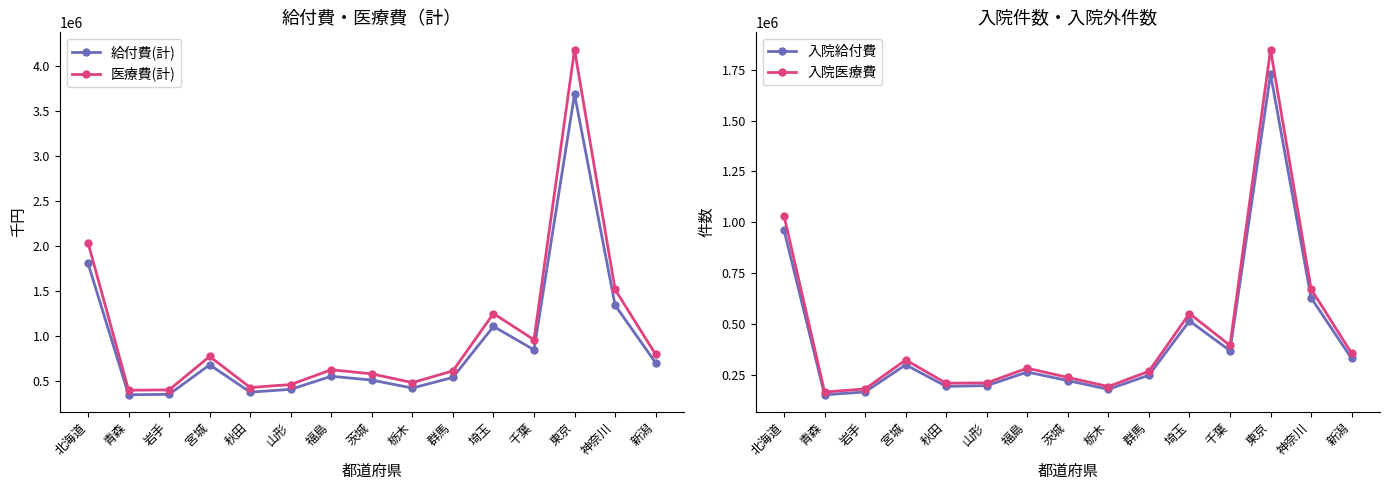

Which series has the largest total across all categories?

医療費(計)